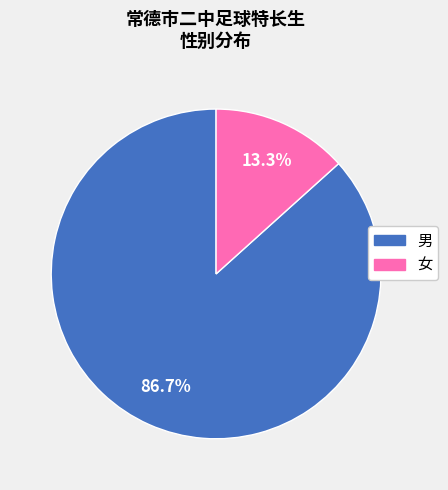

True or false: 女 accounts for 3% of the total.

False